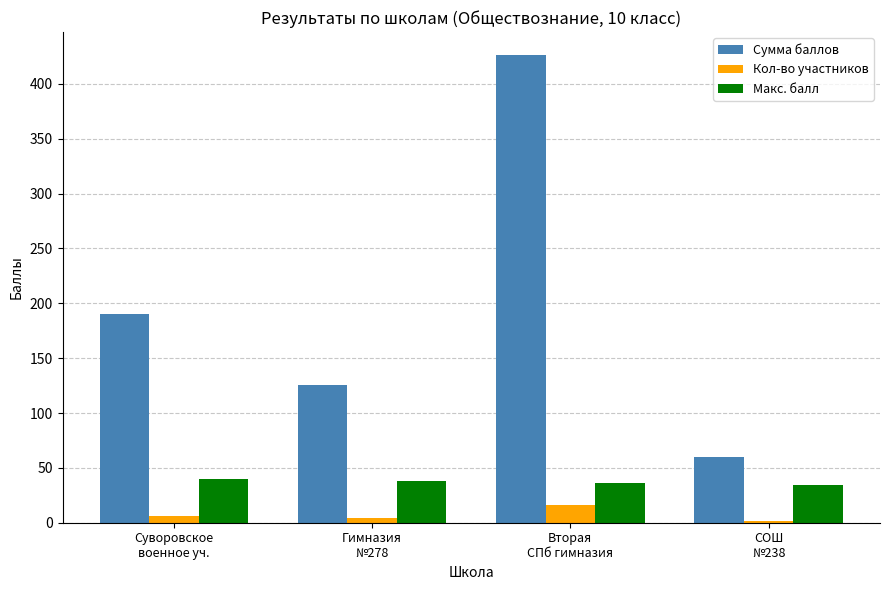

How many bars are there in each group?

3